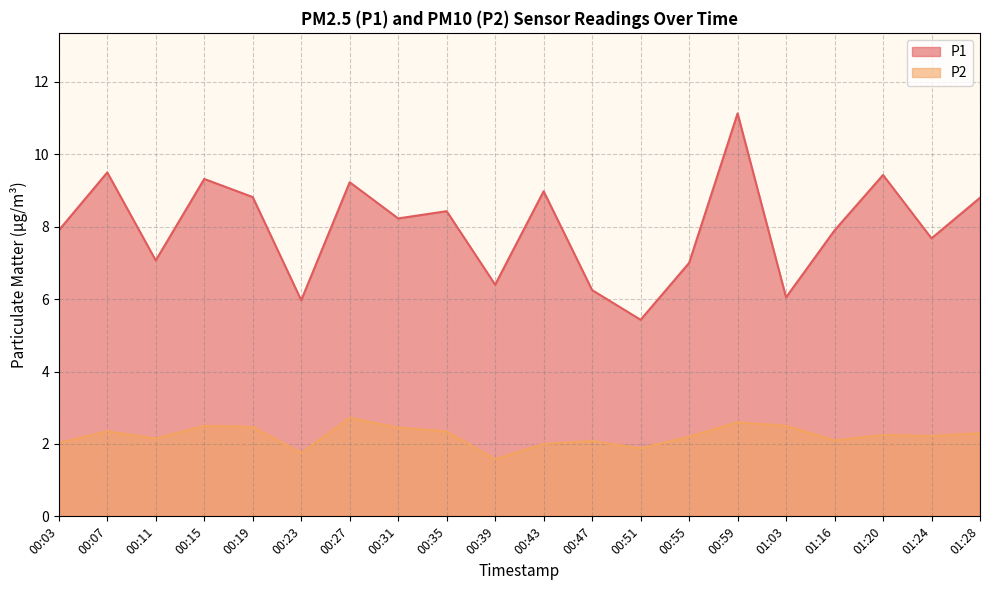

At which label does P1 first exceed 8?

00:07